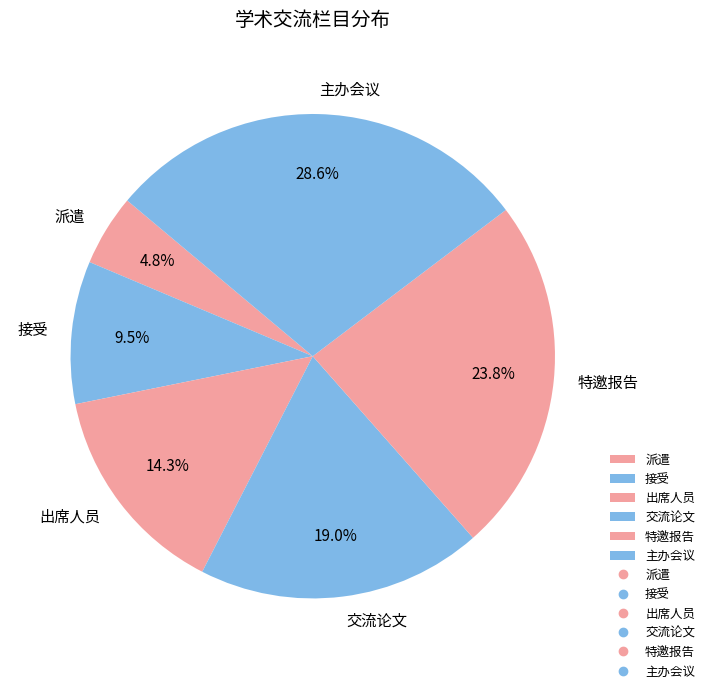

Does any single category account for the majority?

No